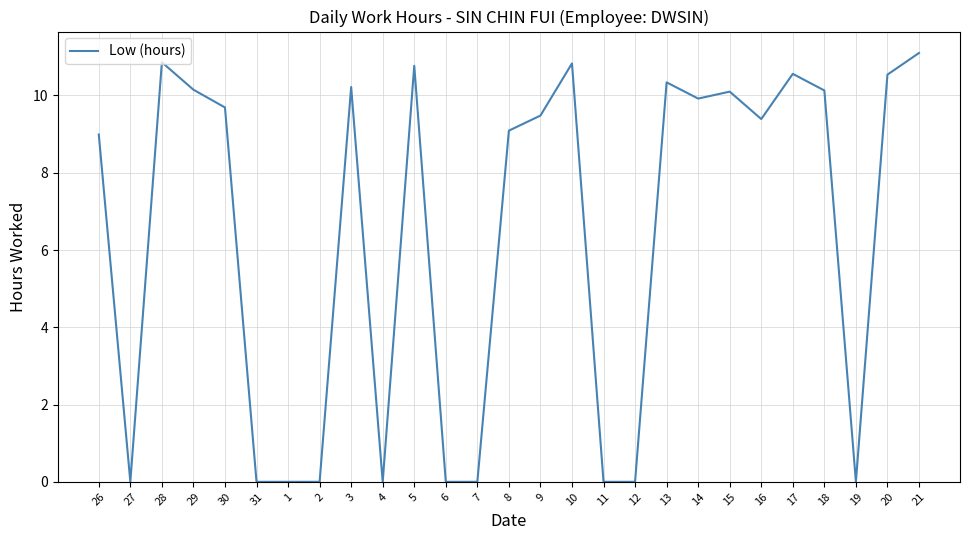

Count the number of data series in this chart.

1